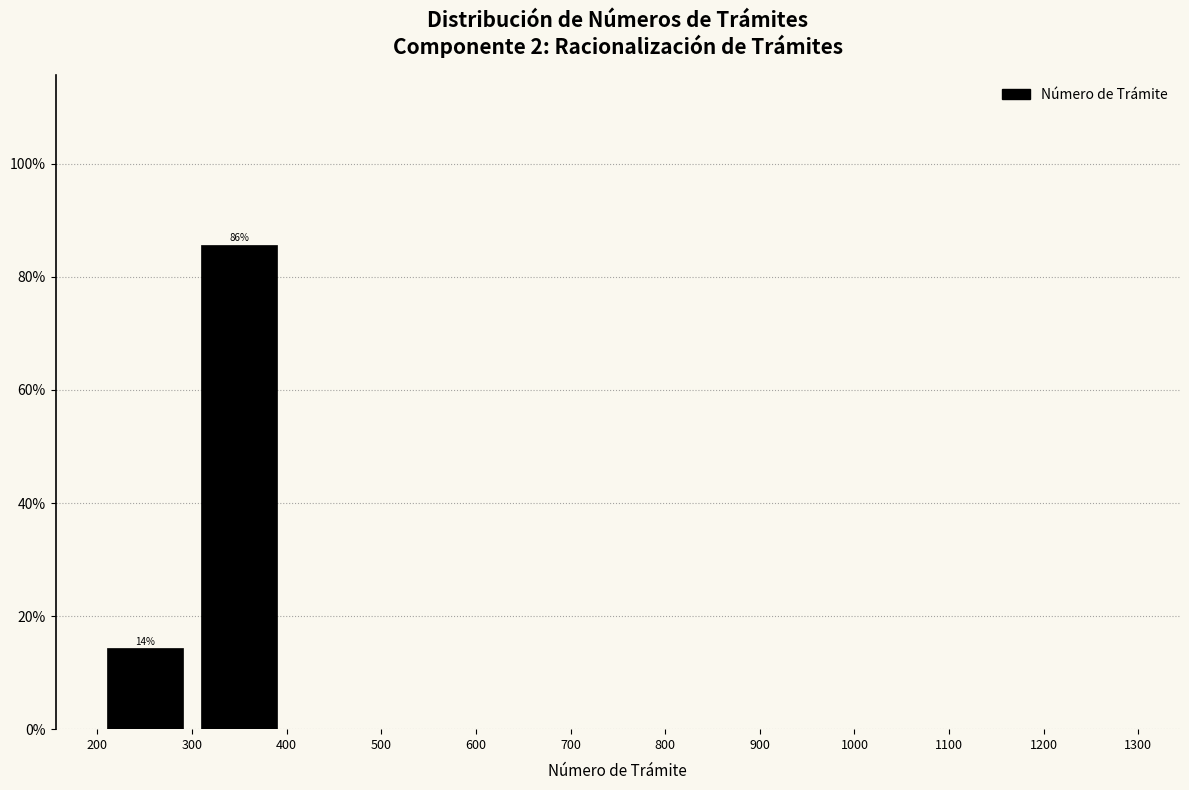

Over which range of the x-axis is the bar tallest?

300 to 400